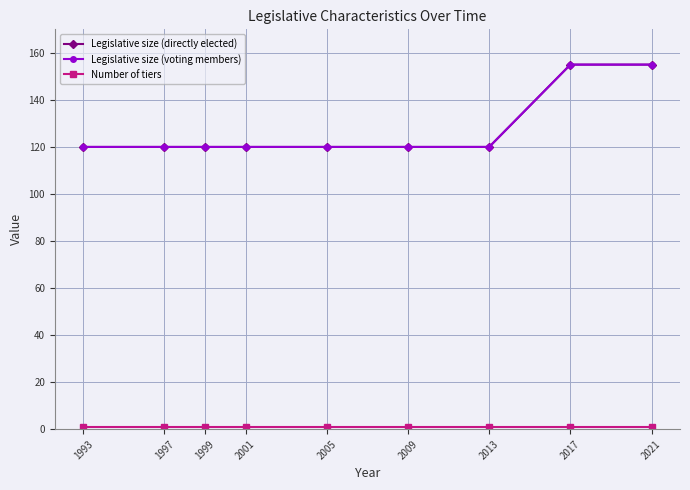

At which label does Legislative size (voting members) reach its peak?

2017